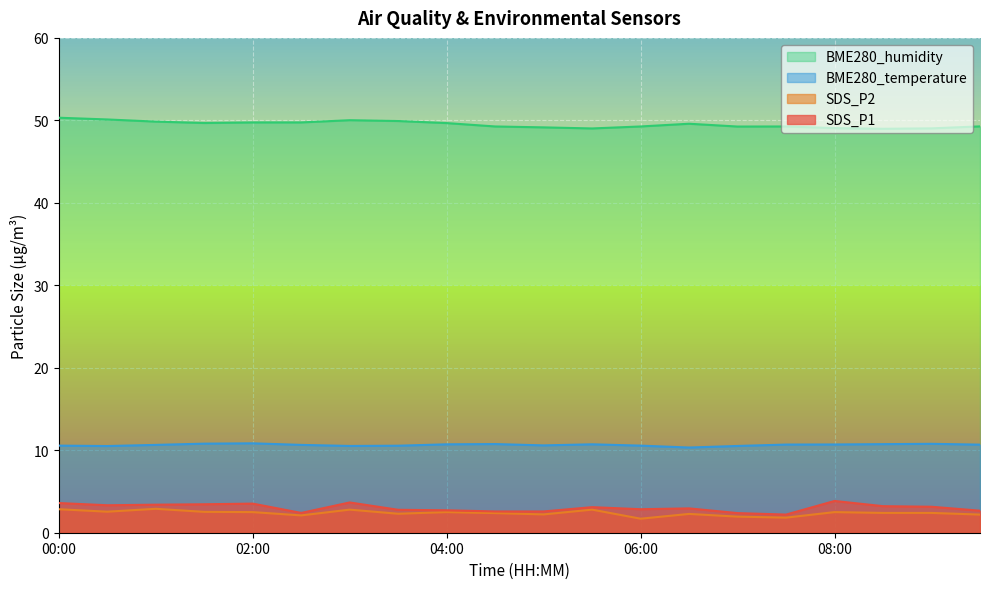

At which label does BME280_humidity first exceed 49?

00:00